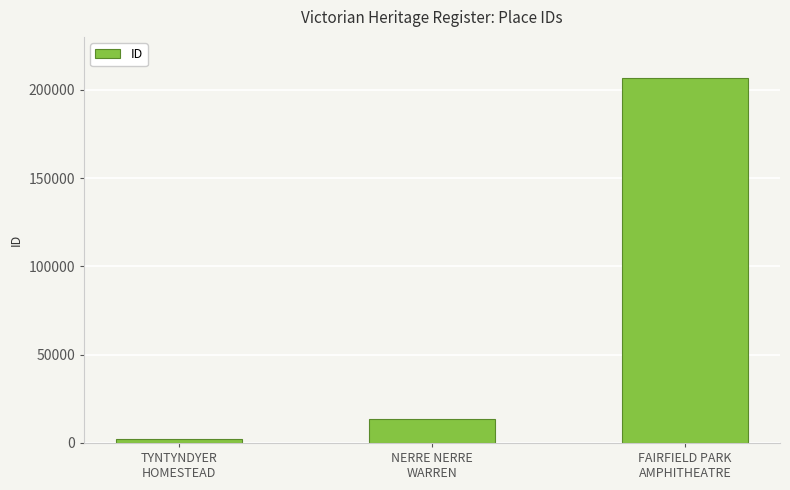

How many bars are there in total?

3